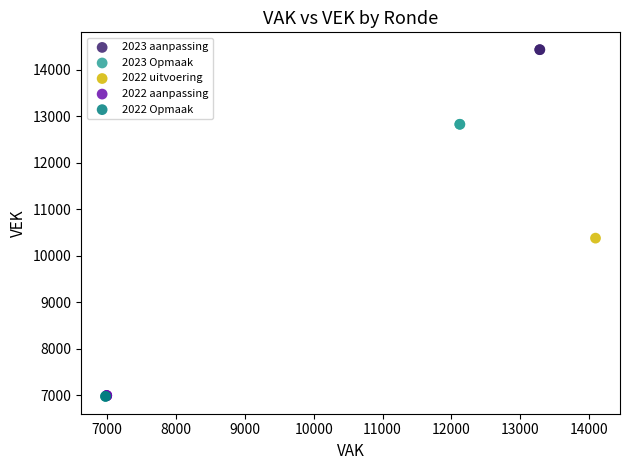

What are all the series names shown in the legend?

2023 aanpassing, 2023 Opmaak, 2022 uitvoering, 2022 aanpassing, 2022 Opmaak